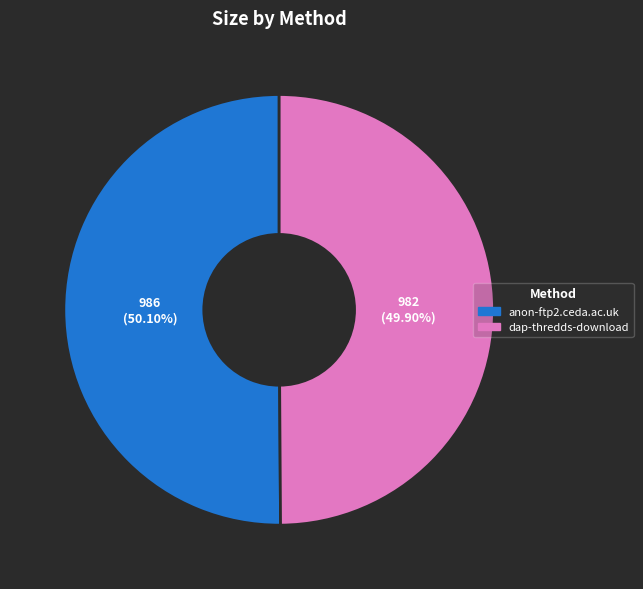

Is there a majority slice in this chart?

Yes